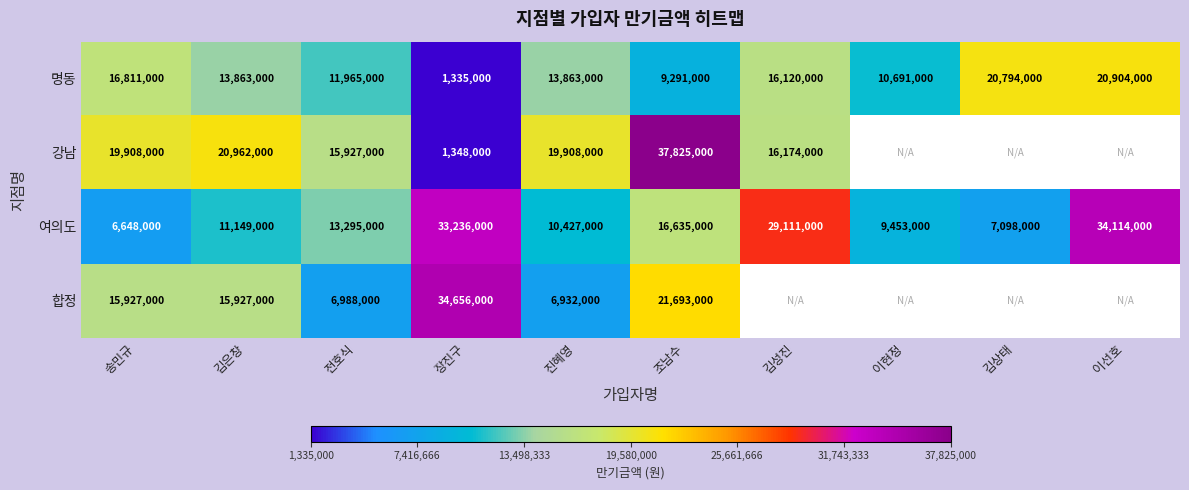

What is the total value across all series at 김은창?

61901000